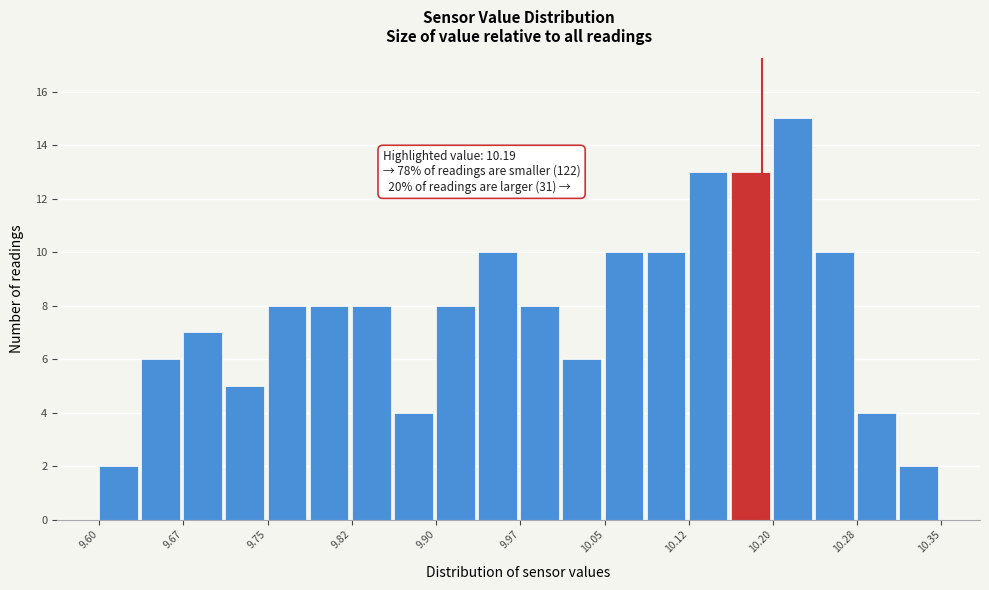

Around what value on the x-axis is the tallest bar? Give the approximate position of its centre, as read against the axis.

10.22